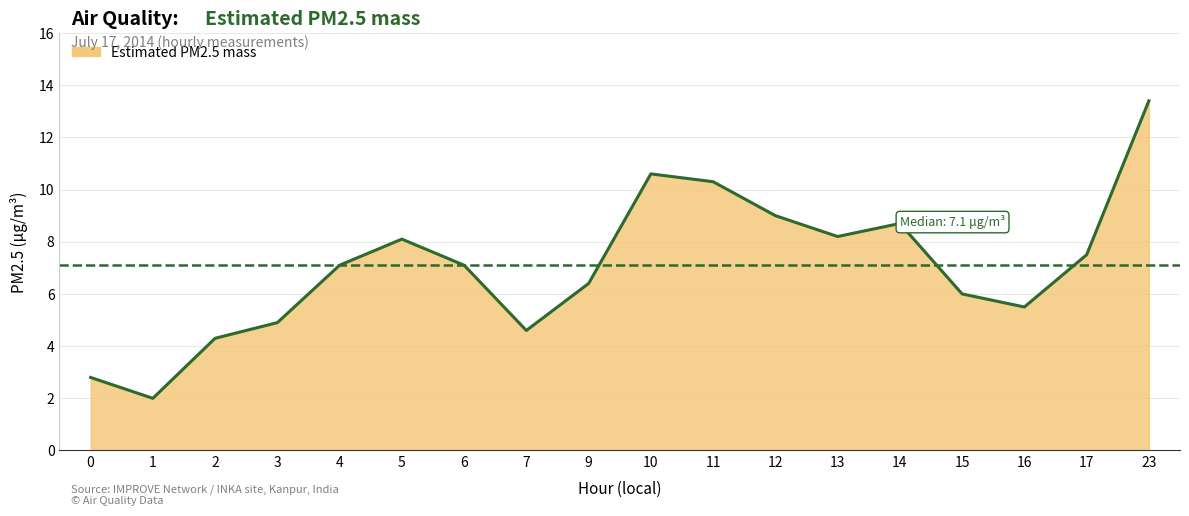

Is it true that the value at 5 is 8.1?

True